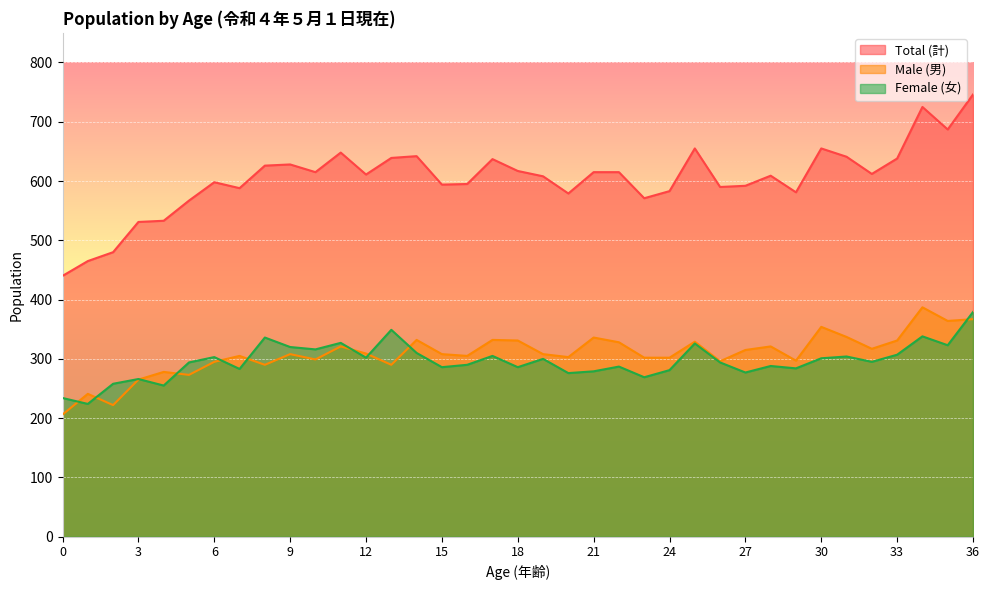

Is the value of Male (男) at 35 greater than the value of Female (女) at 19?

Yes